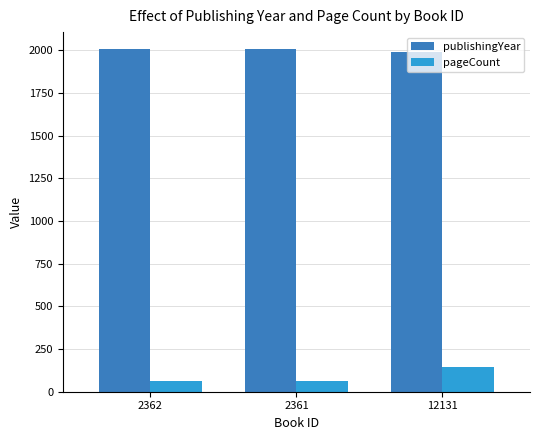

Count the number of categories in the chart.

3